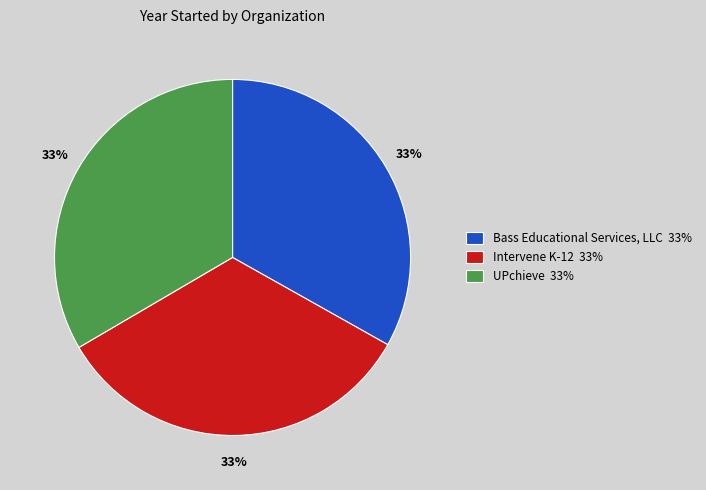

True or false: UPchieve accounts for 33% of the total.

True